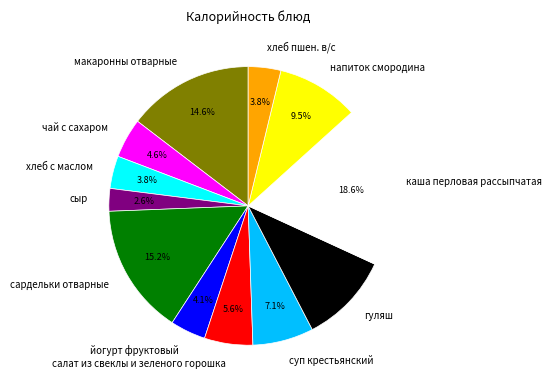

Which category has the biggest portion of the pie?

каша перловая рассыпчатая